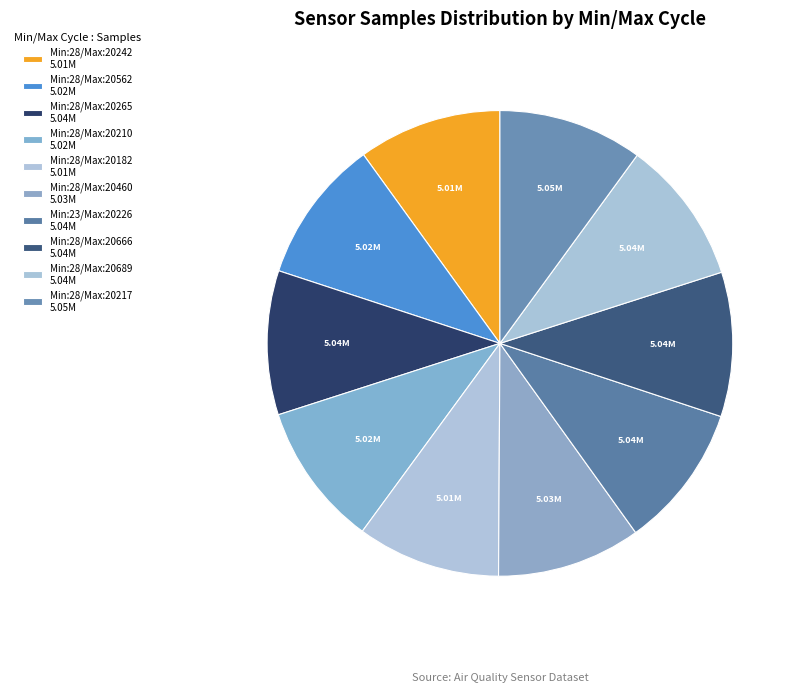

Count the number of slices in the pie.

10